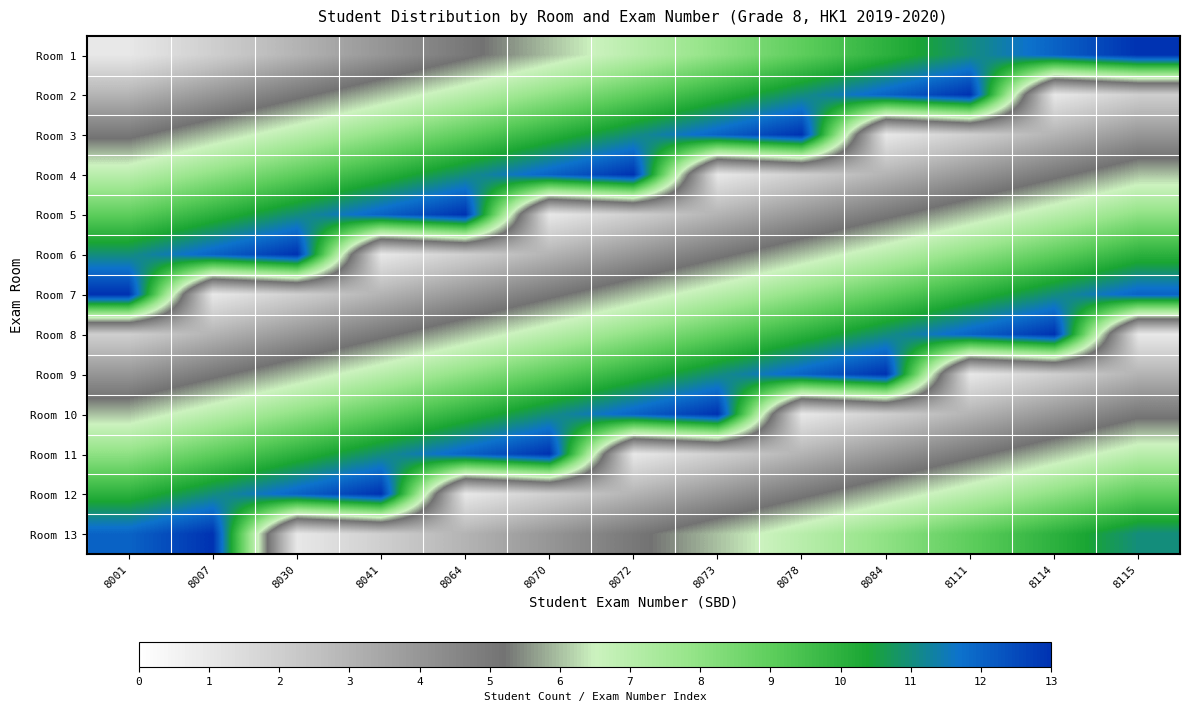

Which category has the highest value across all series?

8115